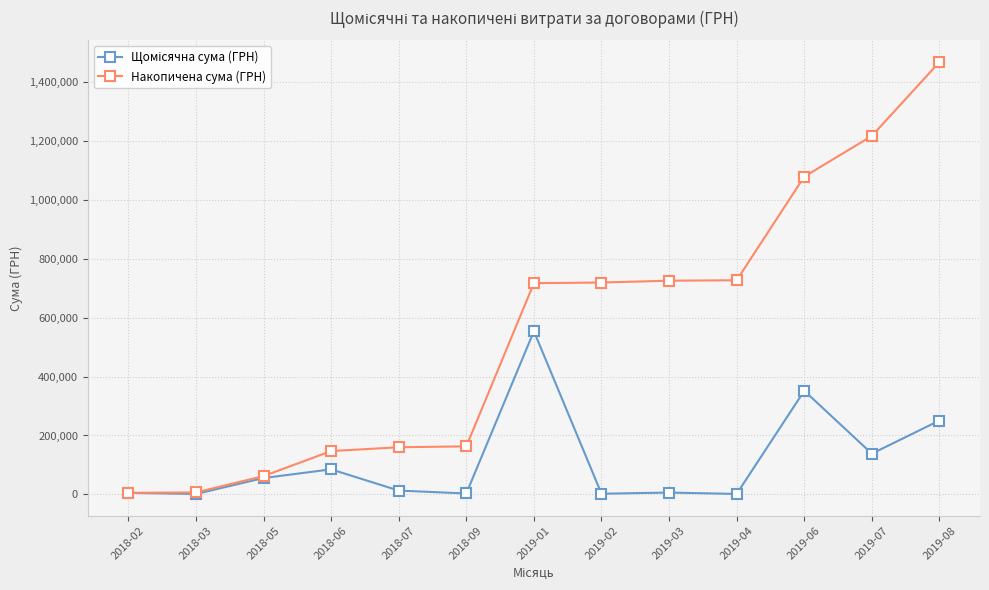

What is the total value across all series at 2018-03?

7941.0